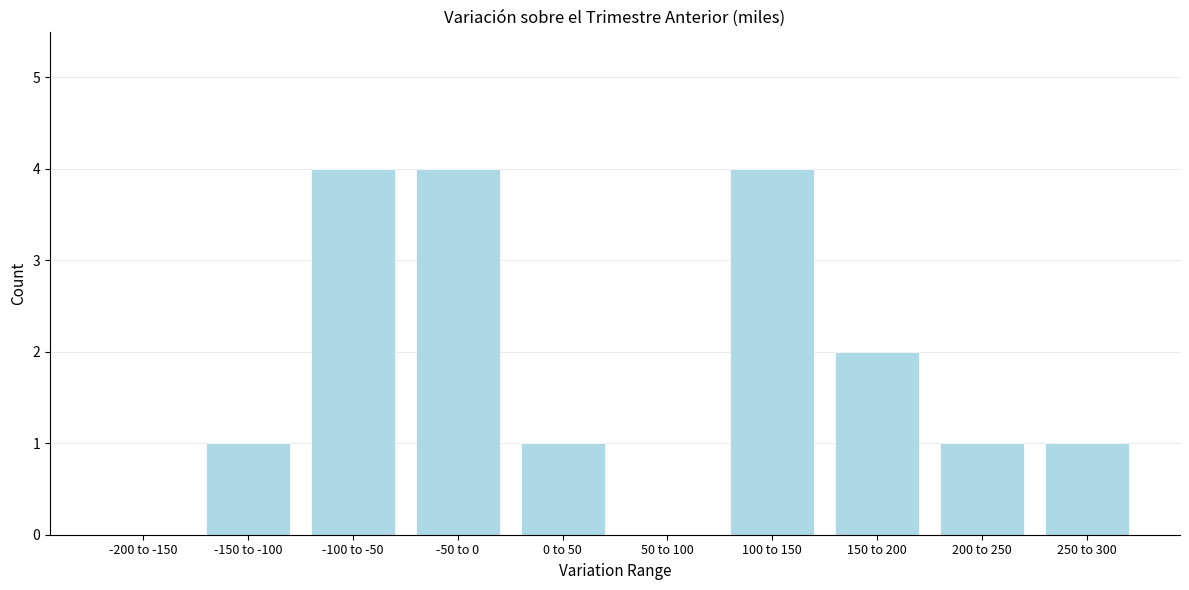

Reading right to left, extract all data points from this chart.

250 to 300=1	200 to 250=1	150 to 200=2	100 to 150=4	50 to 100=0	0 to 50=1	-50 to 0=4	-100 to -50=4	-150 to -100=1	-200 to -150=0